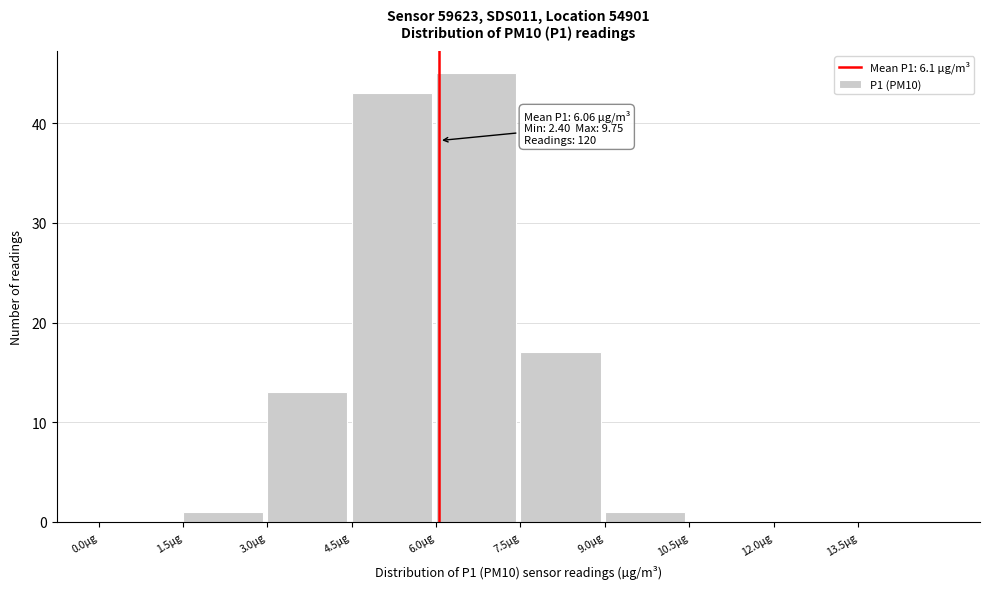

Which range on the x-axis has the tallest bar?

6.0 to 7.5